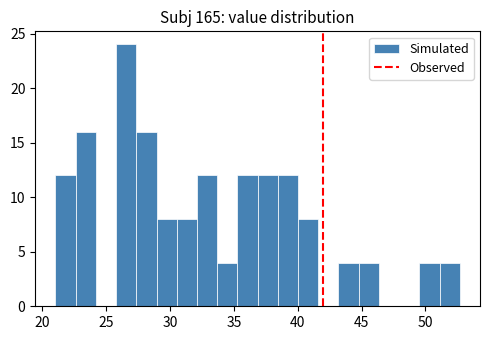

Read against the x-axis, roughly where is the centre of the tallest bar?

26.5